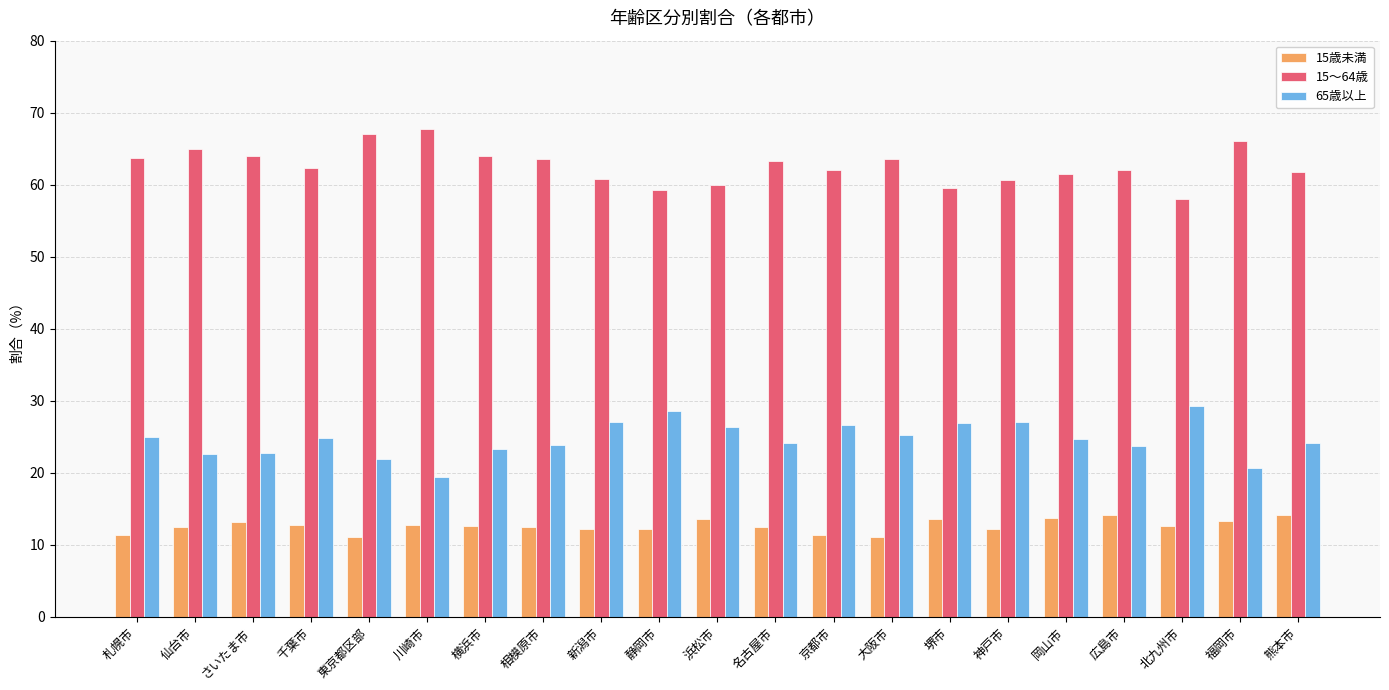

What is the maximum value for 15歳未満?

14.2